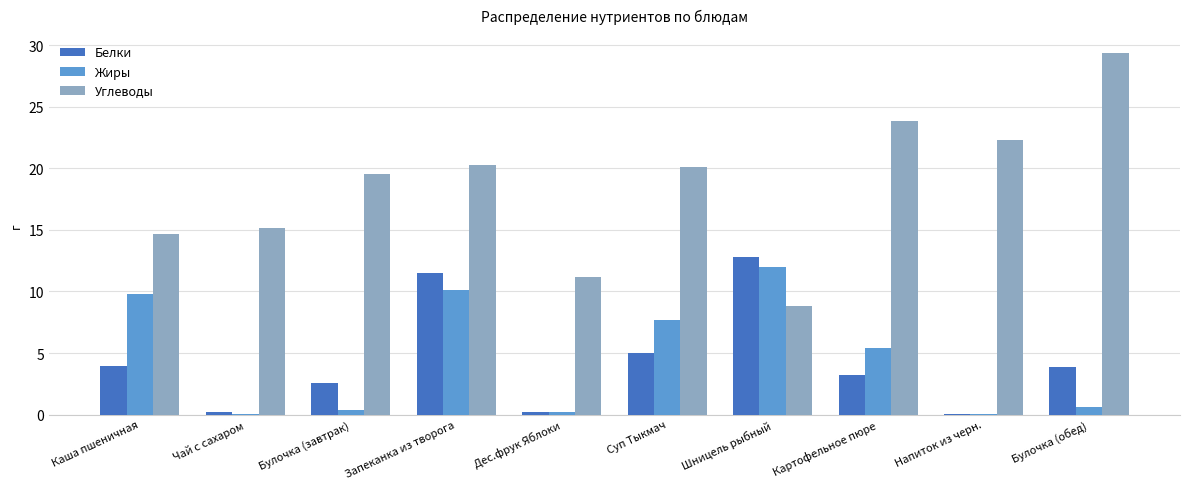

Does the chart contain stacked bars?

No